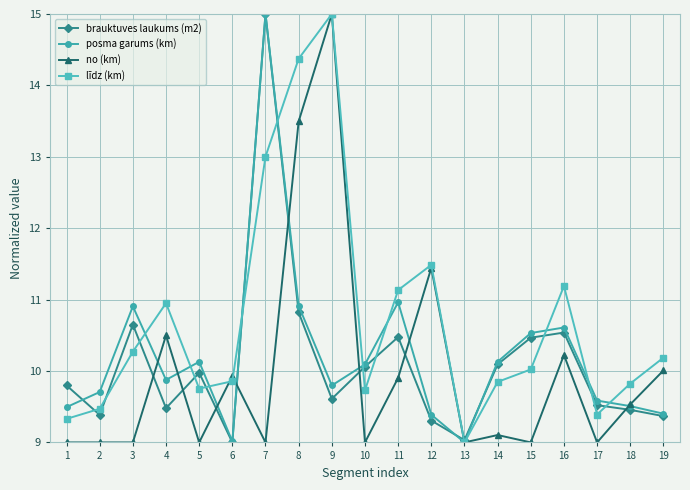

What are all the series names shown in the legend?

brauktuves laukums (m2), posma garums (km), no (km), līdz (km)